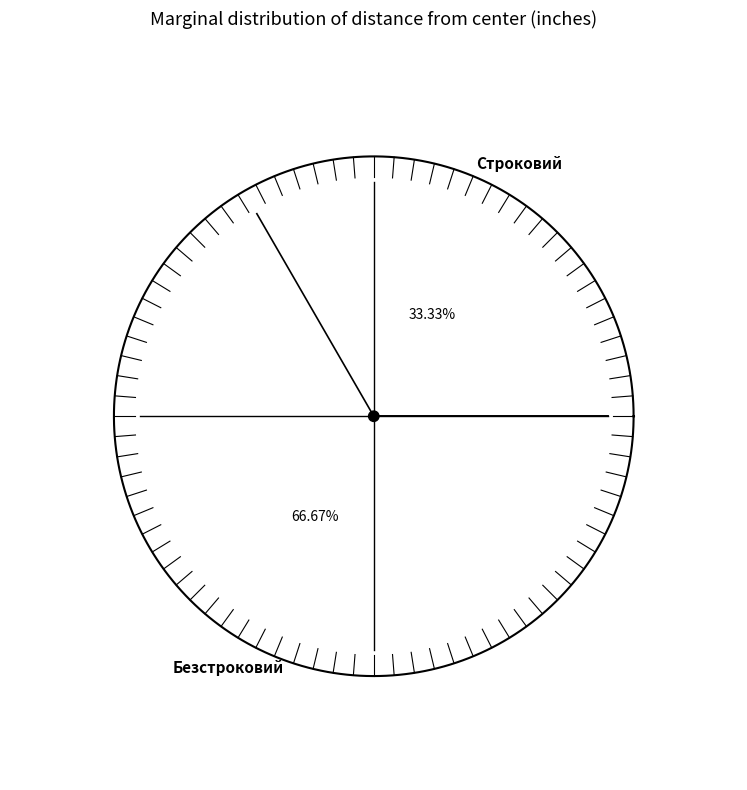

Which category has the smallest portion of the pie?

Строковий